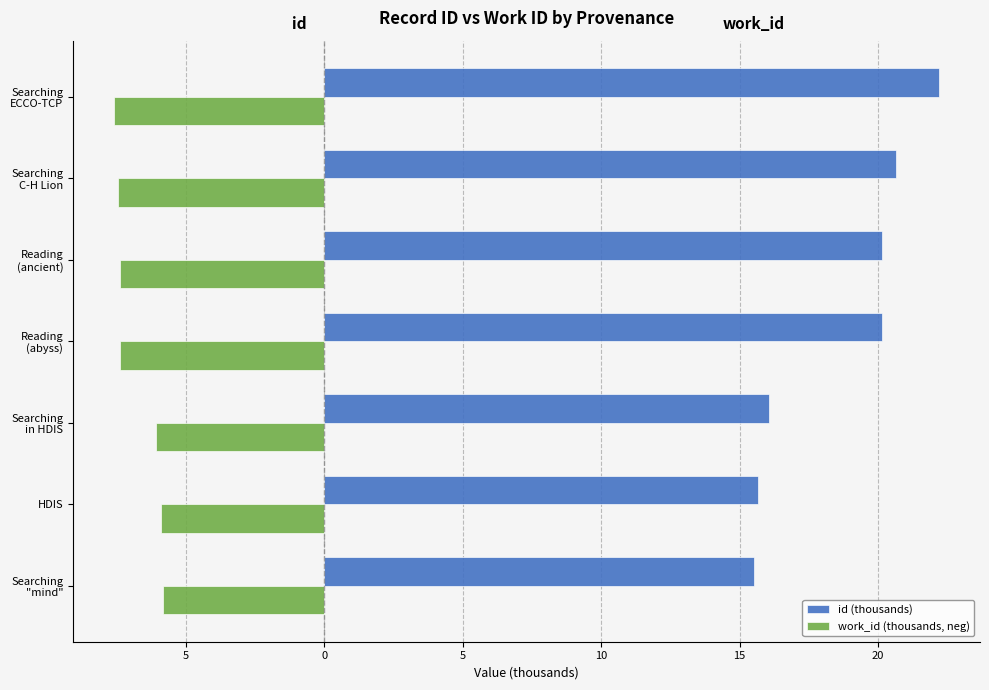

List the series in order of their overall mean, lowest first.

work_id (thousands, neg), id (thousands)